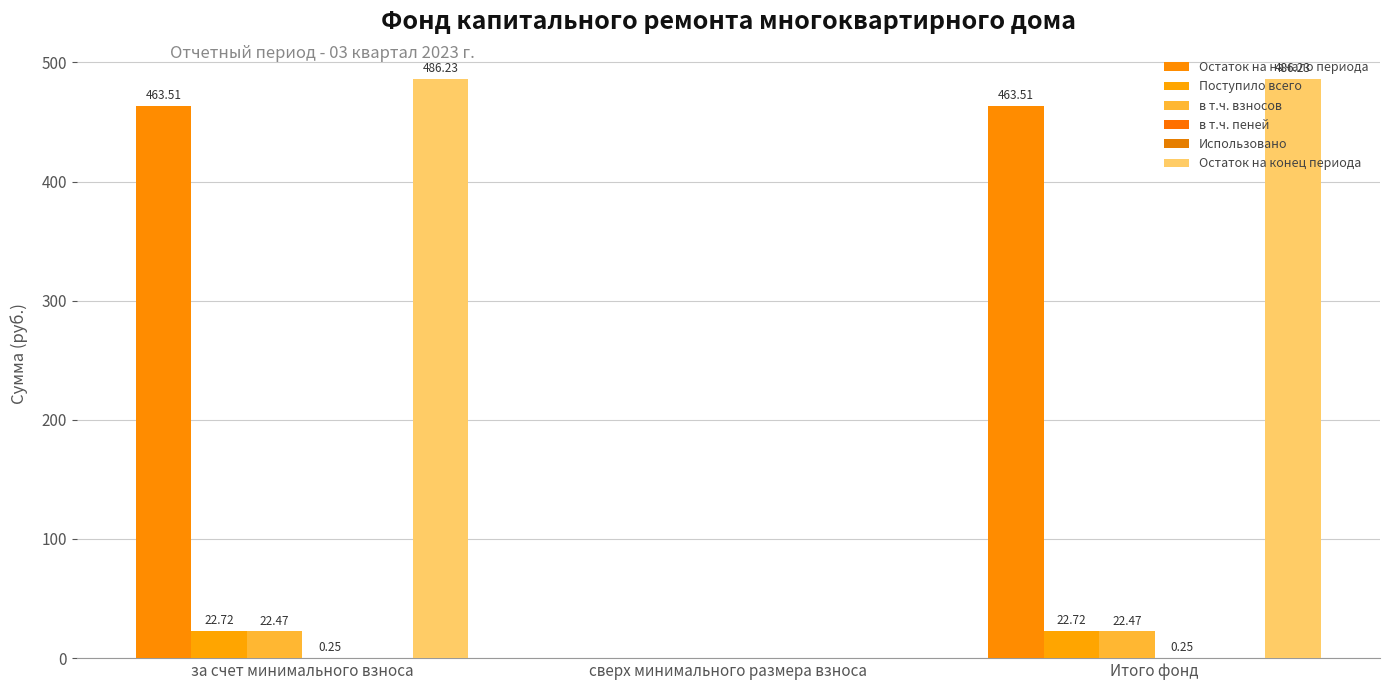

Is the value of Остаток на конец периода at за счет минимального взноса greater than the value of Поступило всего at Итого фонд?

Yes